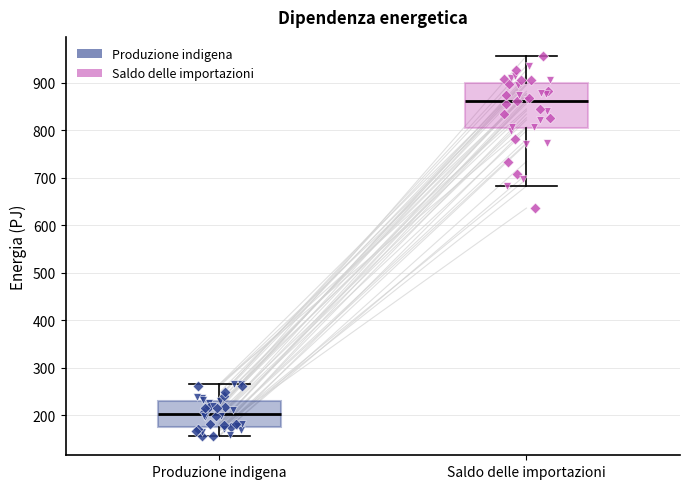

Comparing the boxes themselves (not the whiskers), which one is the tallest?

Saldo delle importazioni